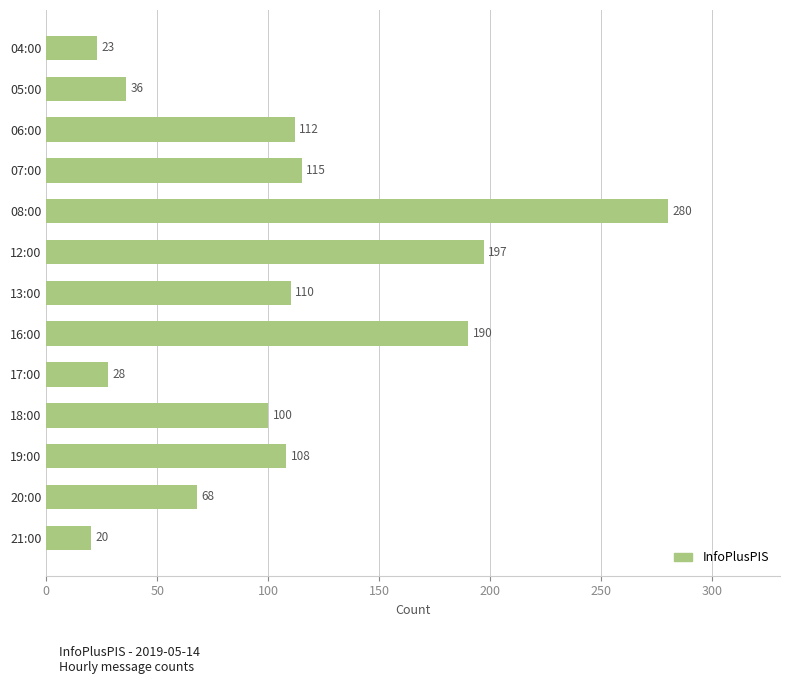

How many values are below 108?

6